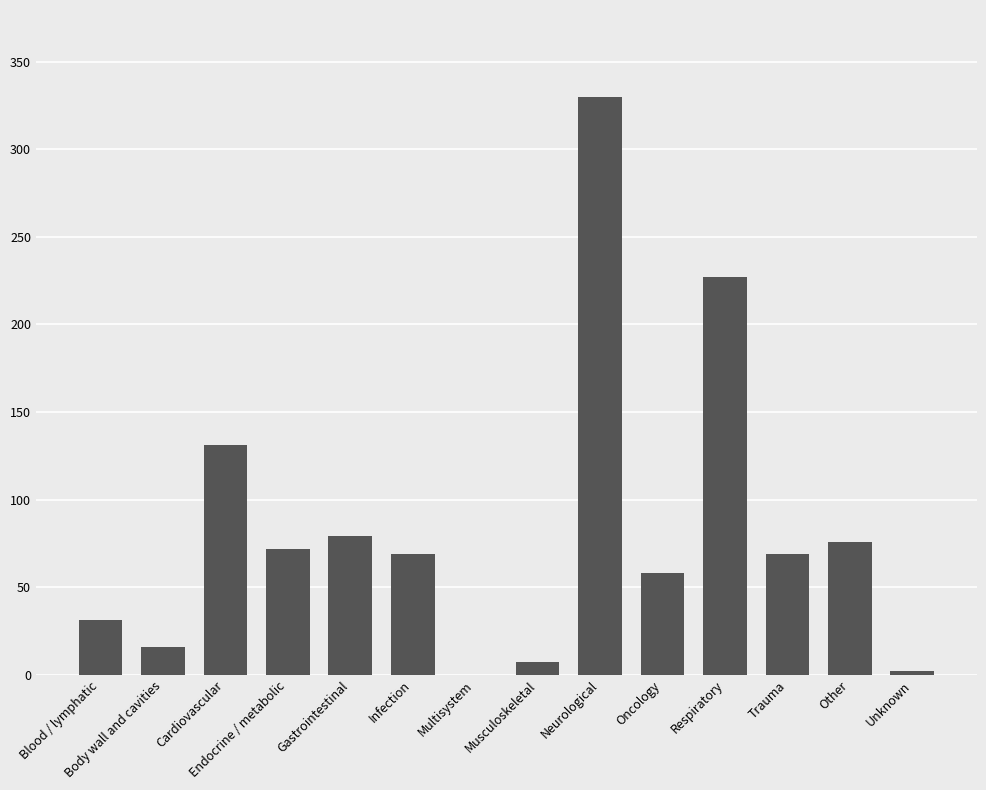

What is the greatest value displayed?

330